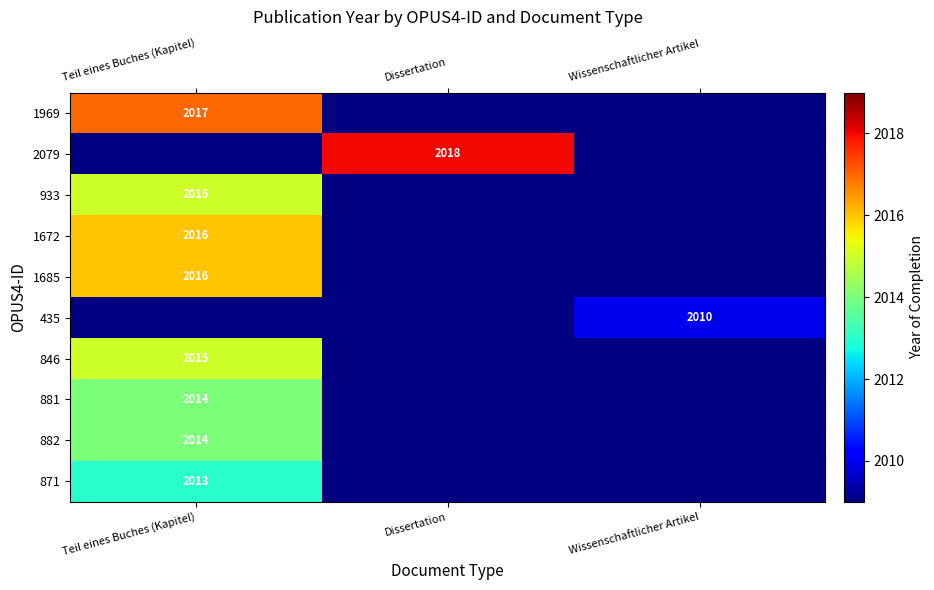

Between Teil eines Buches (Kapitel) and Dissertation, which is larger?

Dissertation